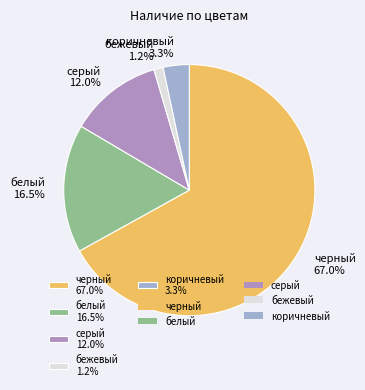

Which category accounts for the majority?

черный